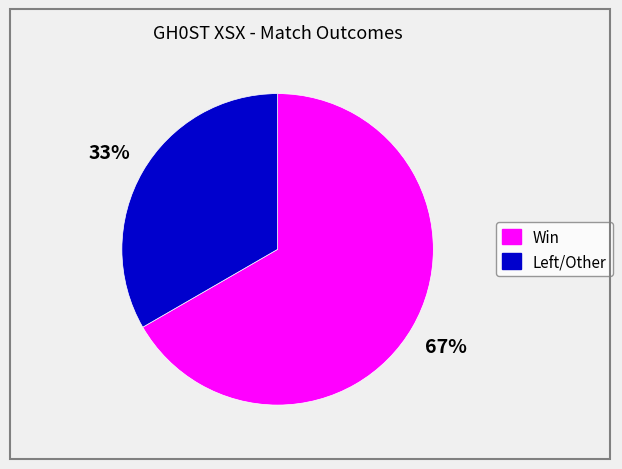

Count the number of slices in the pie.

2